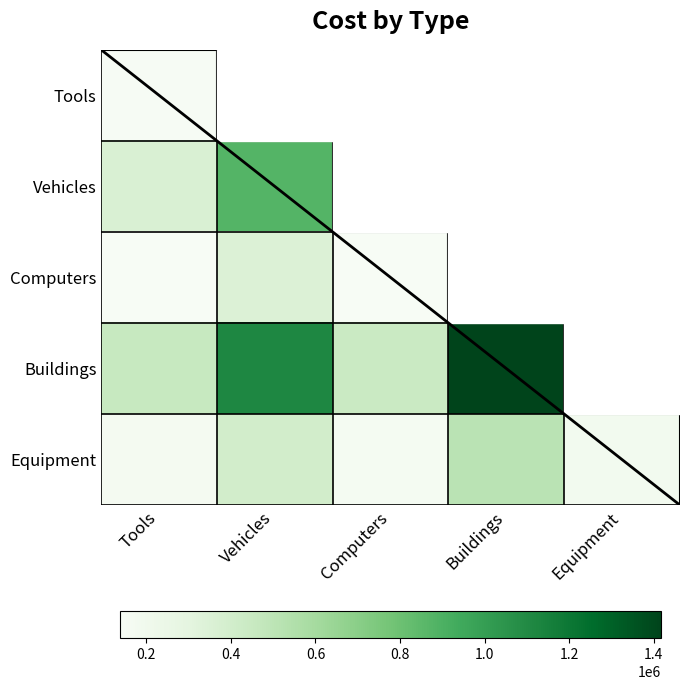

Which category has the lowest value in the Buildings series?

Computers